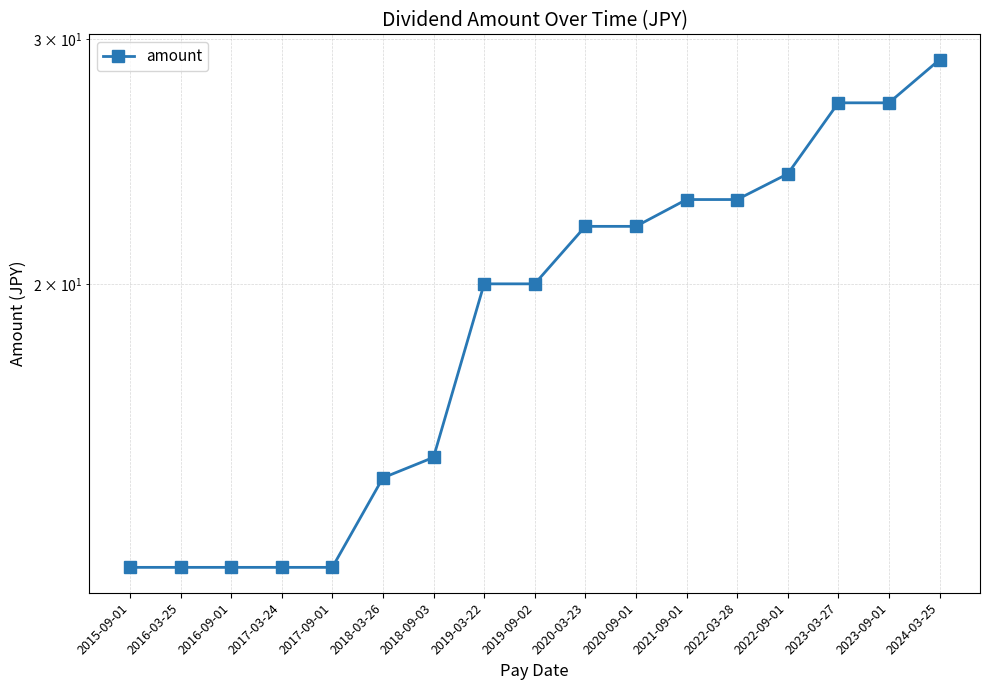

What is the value of the 8th point from the left?

20.0